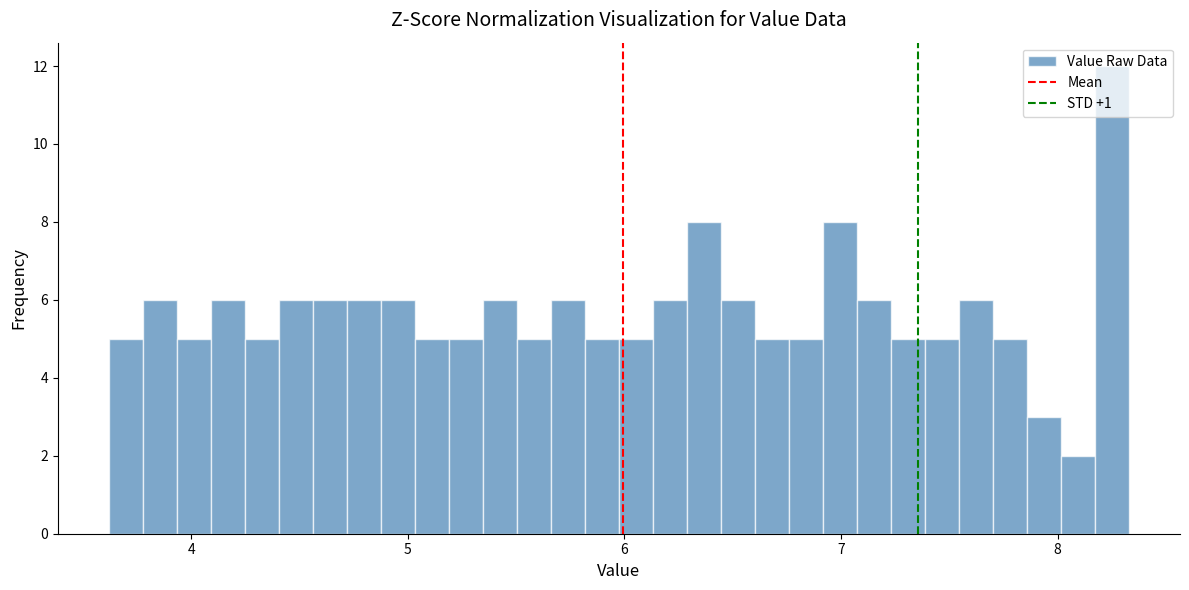

Around what value on the x-axis is the tallest bar? Give the approximate position of its centre, as read against the axis.

8.3